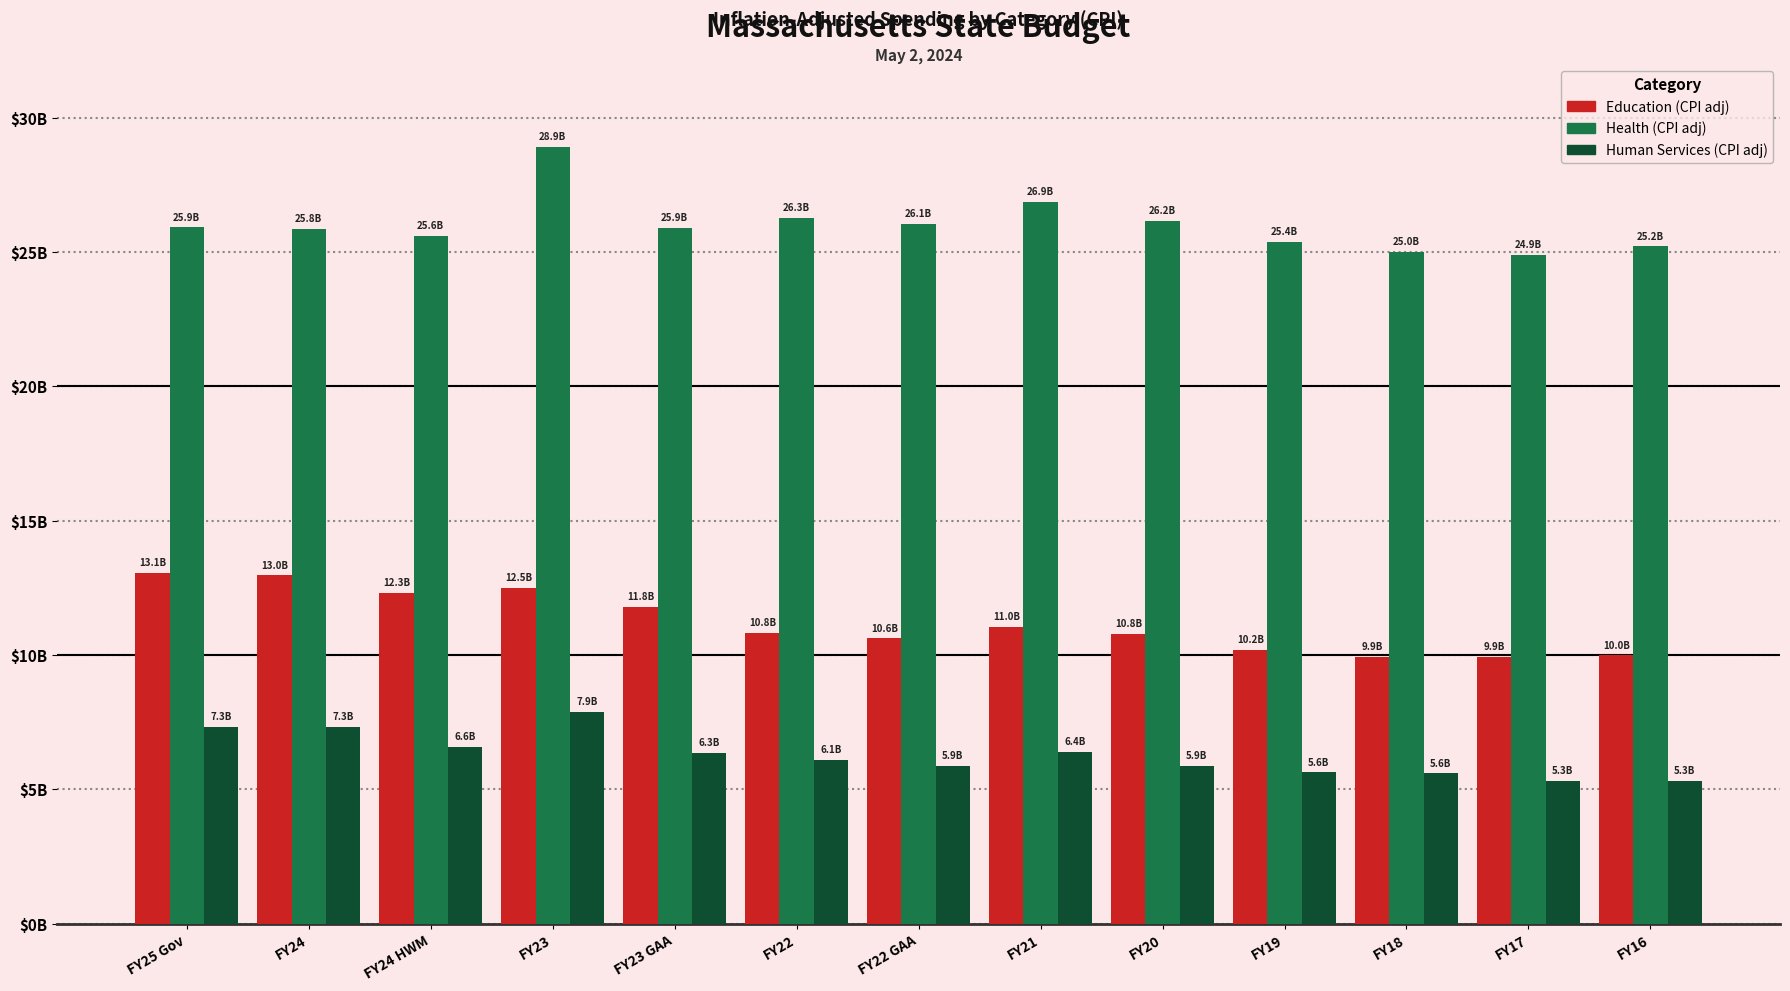

What is the label of the 11th bar from the right?

FY24 HWM